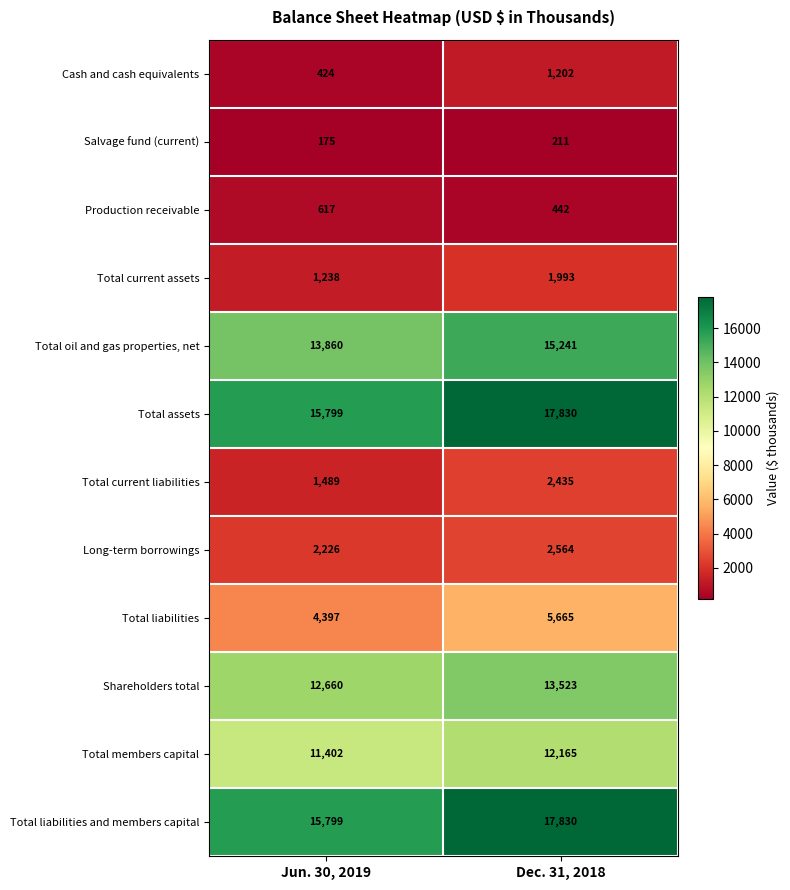

The value of Total assets at Jun. 30, 2019 is 22733. True or false?

False